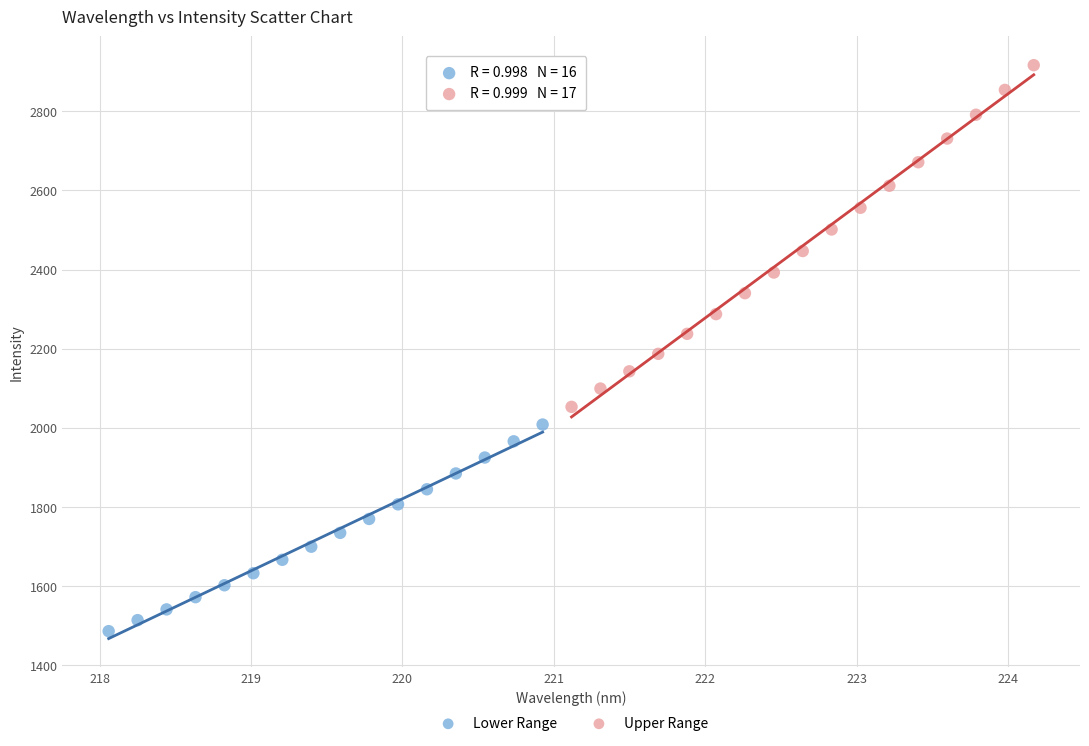

What are all the series names shown in the legend?

Lower Range, Upper Range